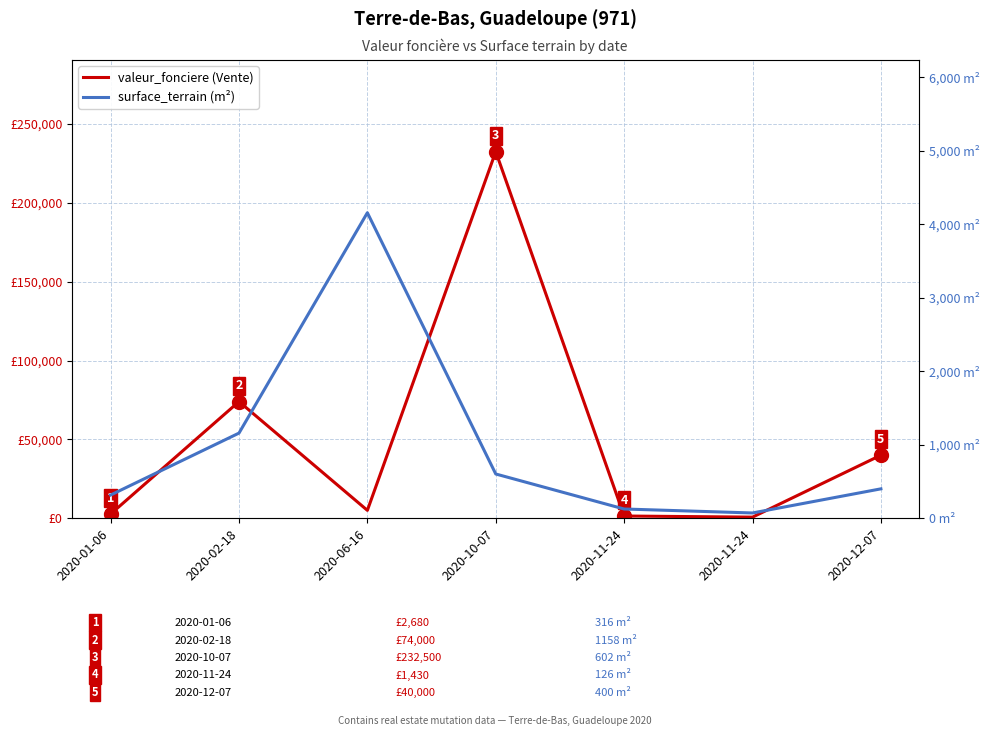

Count the number of categories in the chart.

7